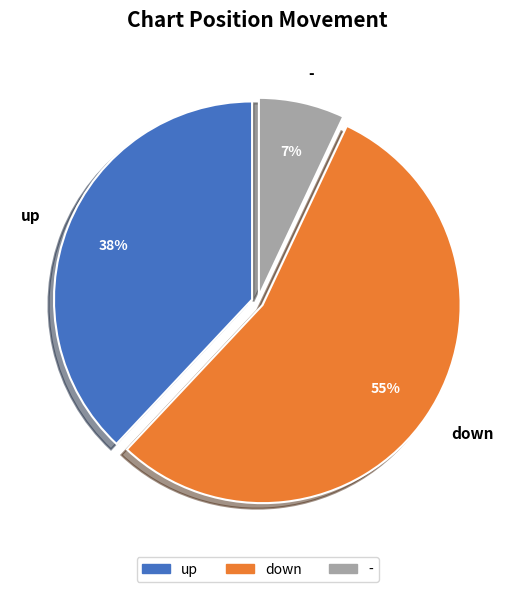

Does up represent more than half of the total?

No